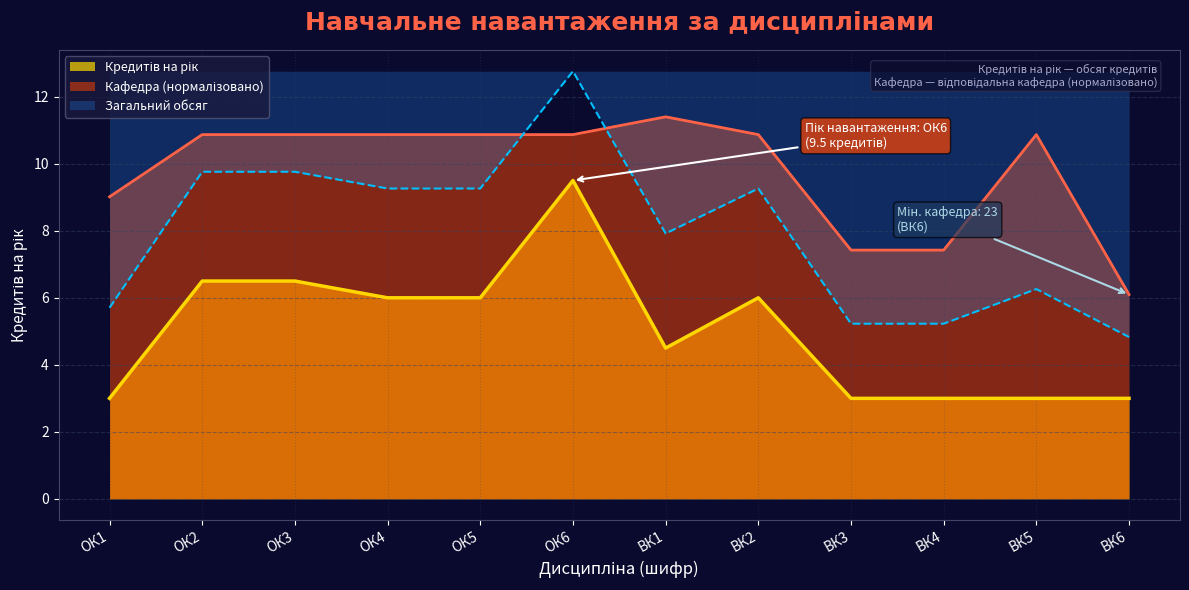

What is the spread (max minus min) of values at ОК5?

4.9